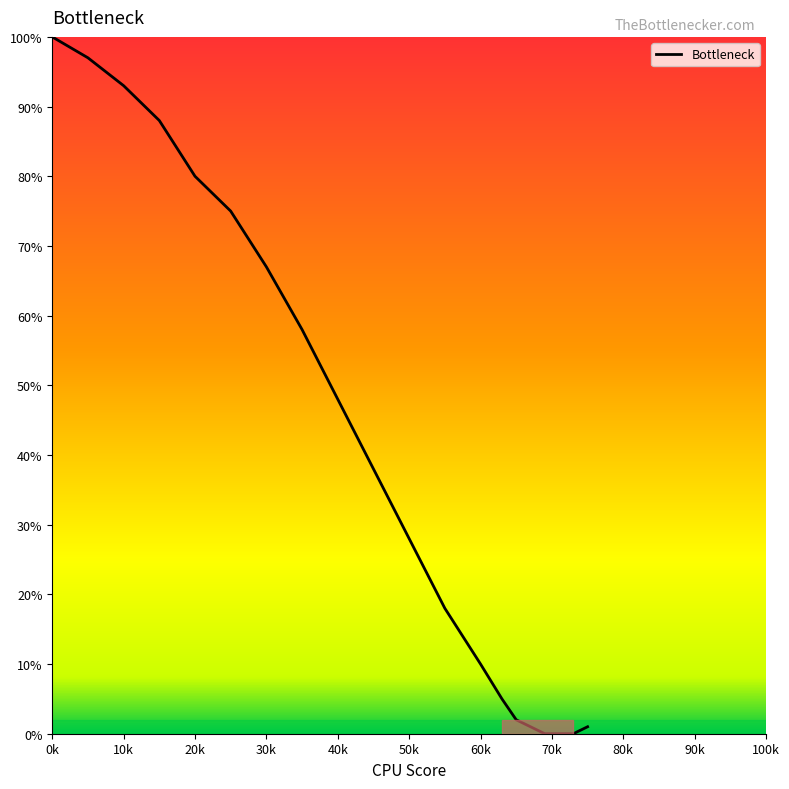

What is the difference between the maximum and minimum values?

100